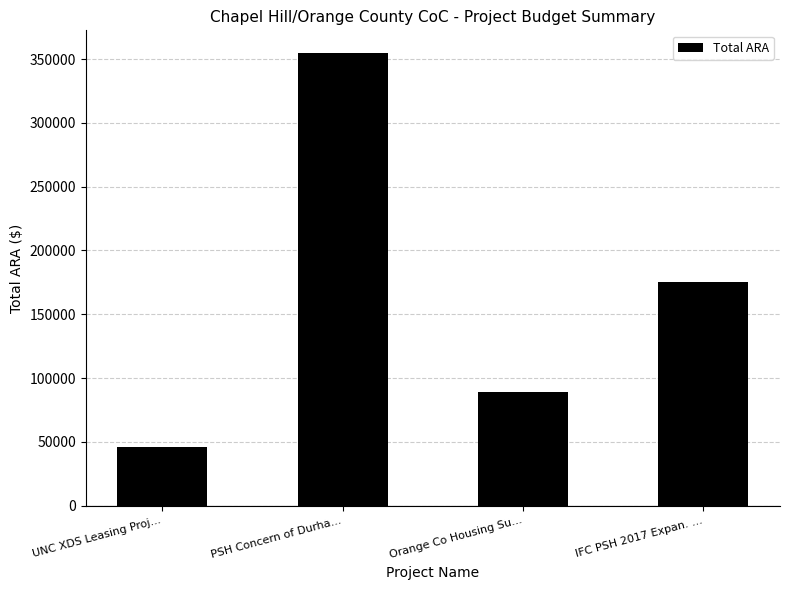

Reading right to left, transcribe all the data shown in this chart.

IFC PSH 2017 Expan. ...=174875	Orange Co Housing Su...=88700	PSH Concern of Durha...=354747	UNC XDS Leasing Proj...=46156